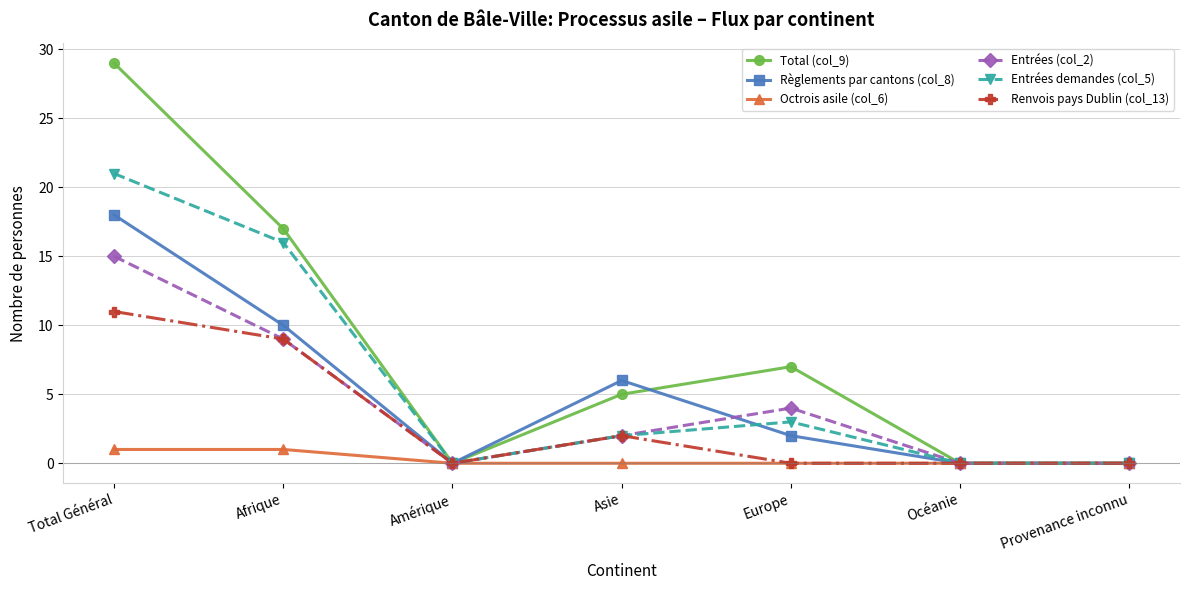

List the series in order of their peak value, lowest first.

Octrois asile (col_6), Renvois pays Dublin (col_13), Entrées (col_2), Règlements par cantons (col_8), Entrées demandes (col_5), Total (col_9)